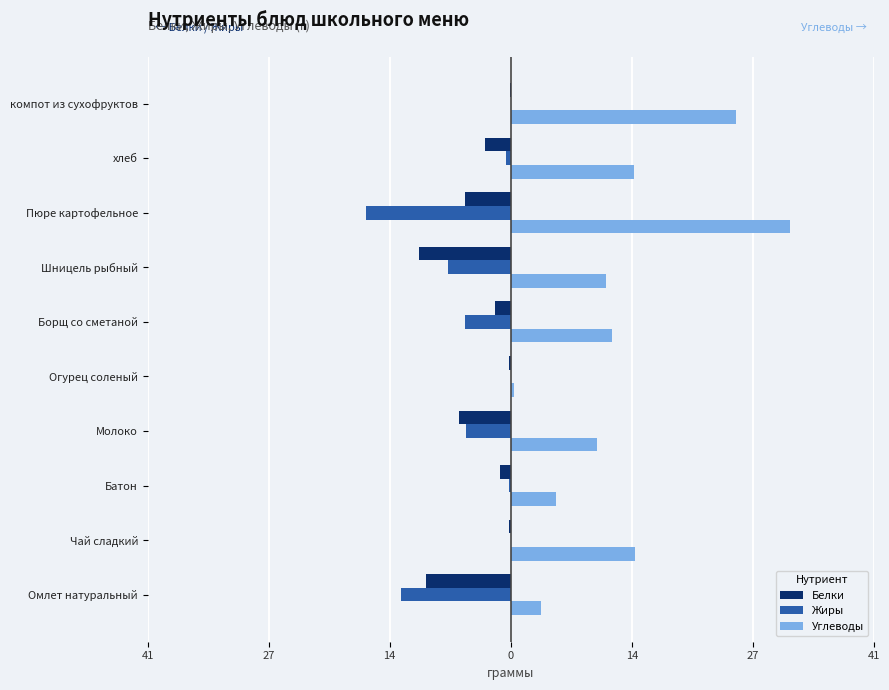

What are all the series names shown in the legend?

Белки, Жиры, Углеводы